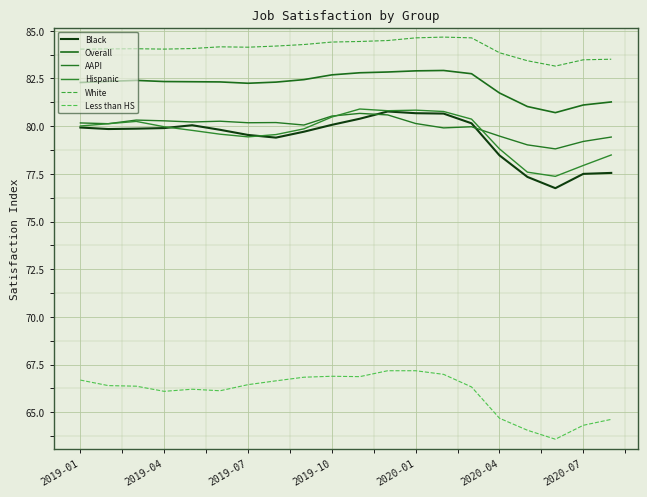

Count the number of categories in the chart.

20